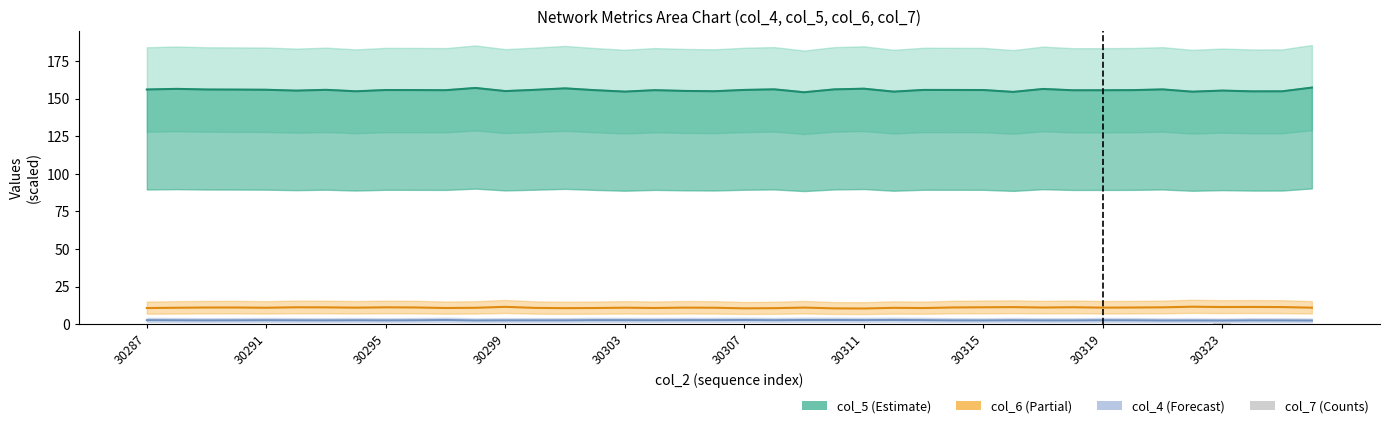

Is it true that col_5 line equals 54.8 at 30311?

False